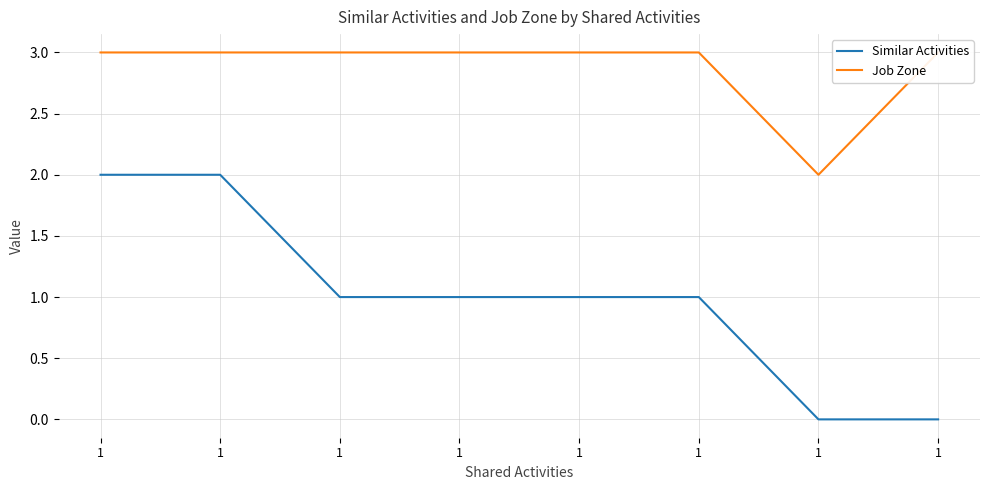

True or false: Similar Activities and Job Zone intersect in this chart.

False